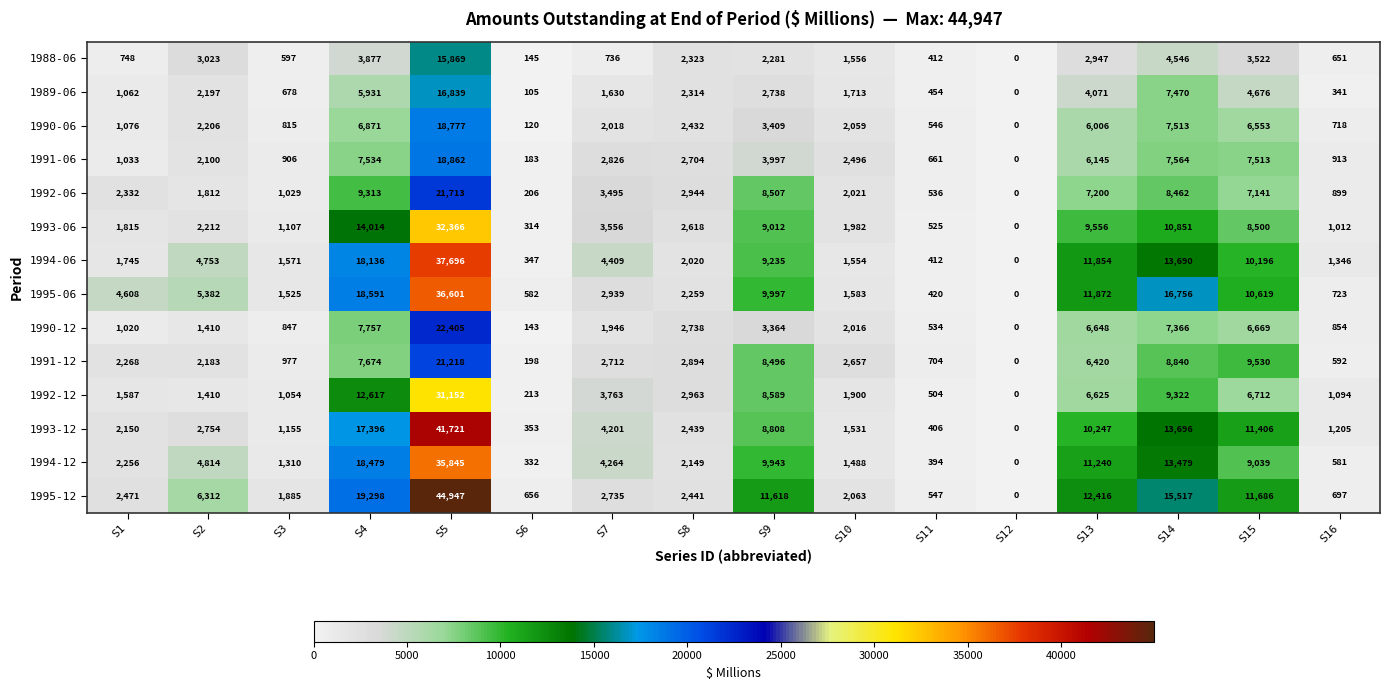

List the labels in order of 1990-06 value, largest first.

S5, S14, S4, S15, S13, S9, S8, S2, S10, S7, S1, S3, S16, S11, S6, S12